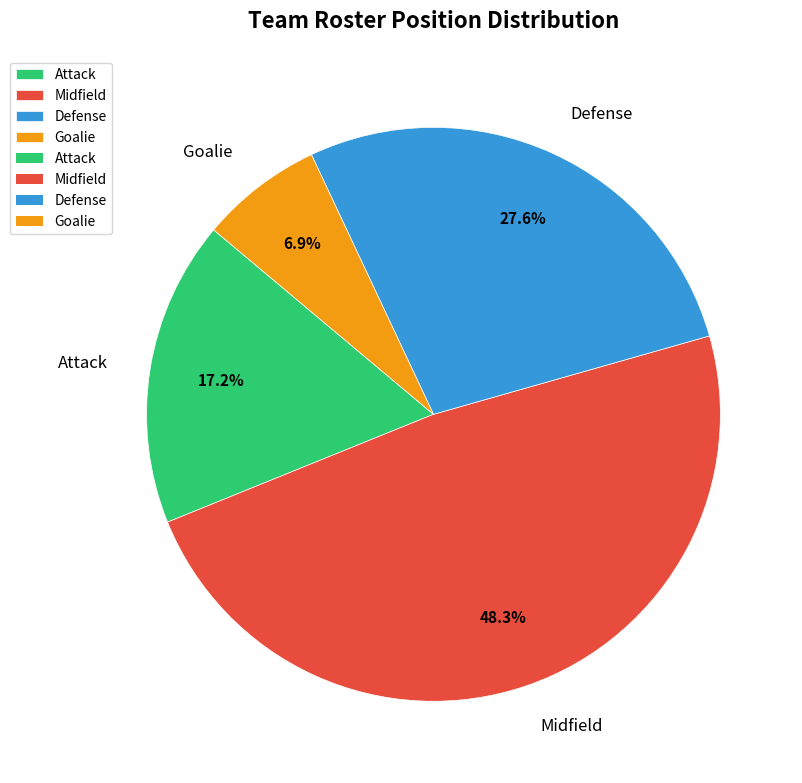

Count the number of slices in the pie.

4